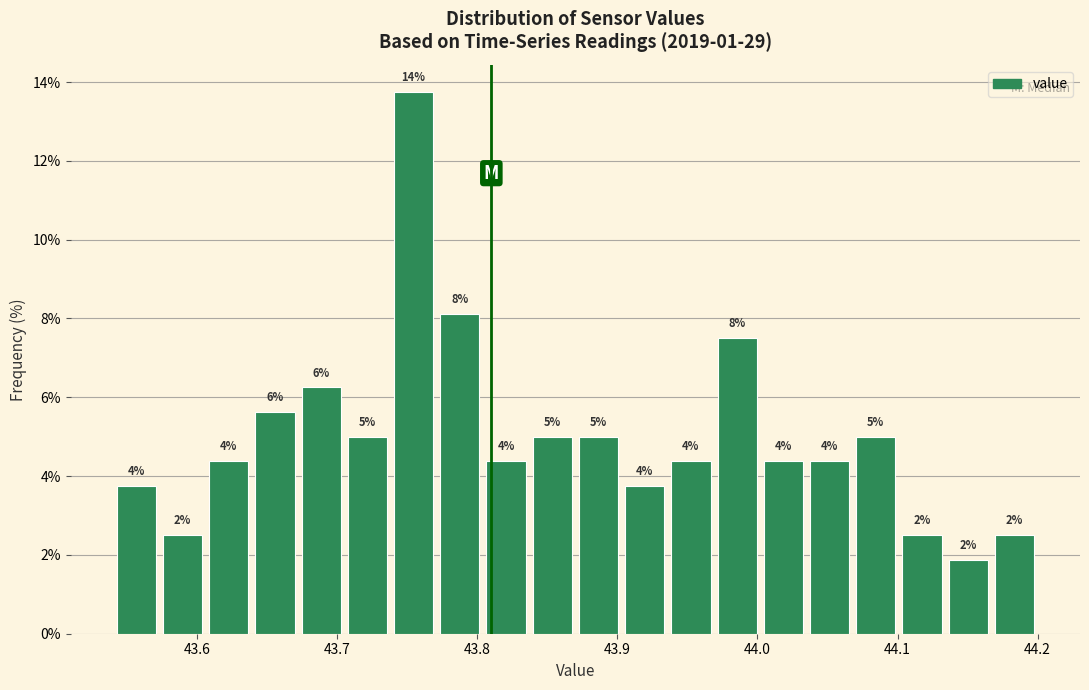

Read against the x-axis, roughly where is the centre of the tallest bar?

43.75